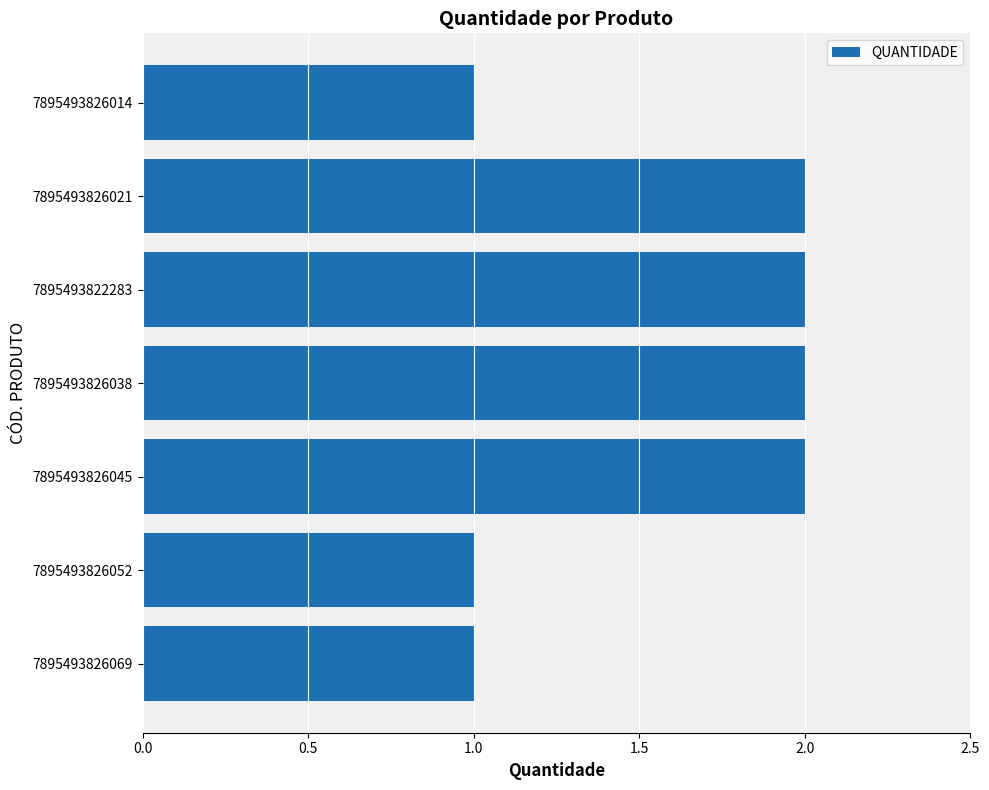

How many bars are there in total?

7